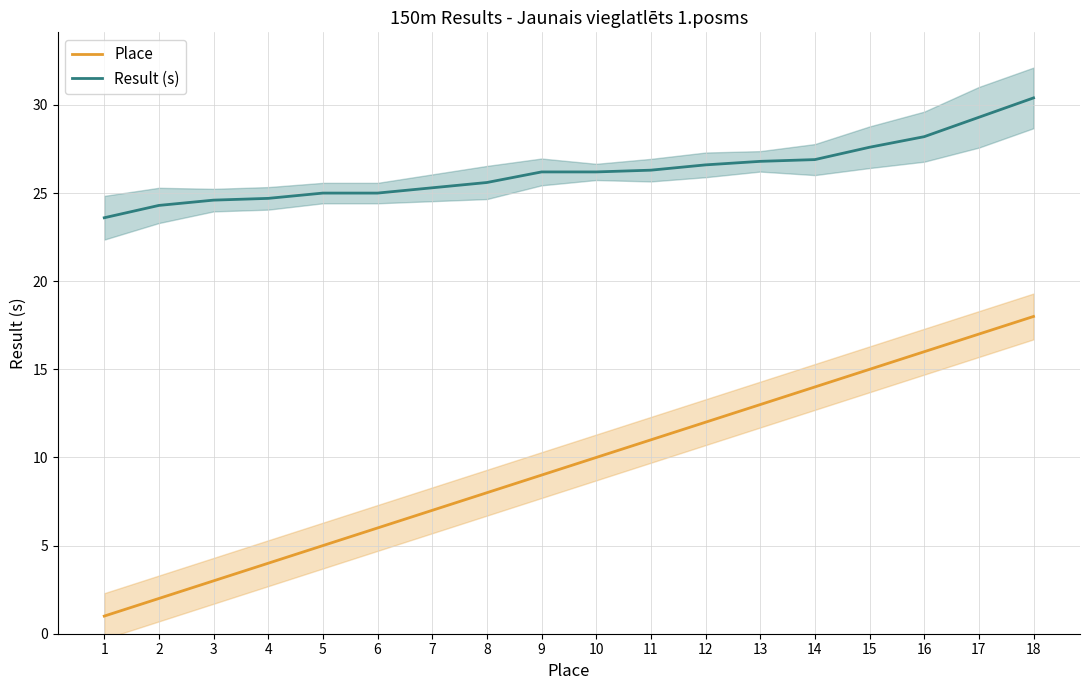

At how many categories does at least one series exceed 19?

18